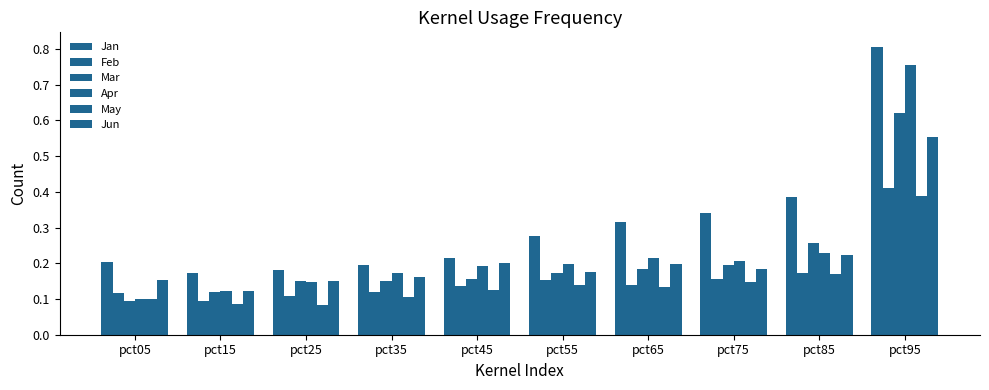

Count the number of data series in this chart.

6